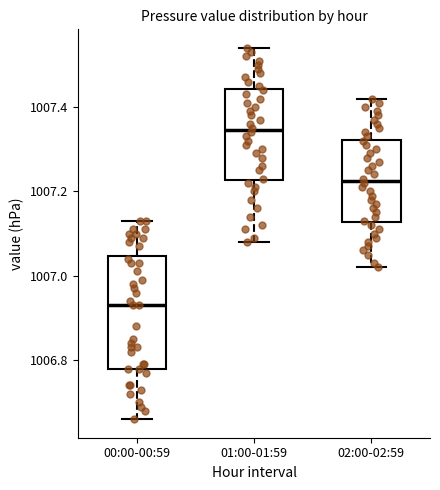

Which box has the highest median line?

01:00-01:59